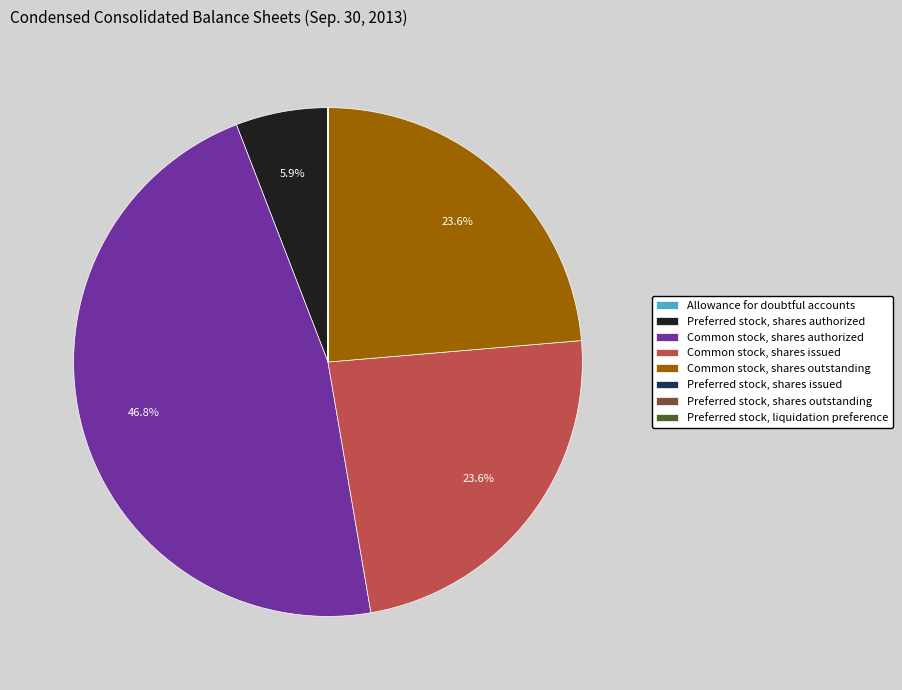

Is it true that Common stock, shares issued is 13% of the pie?

False